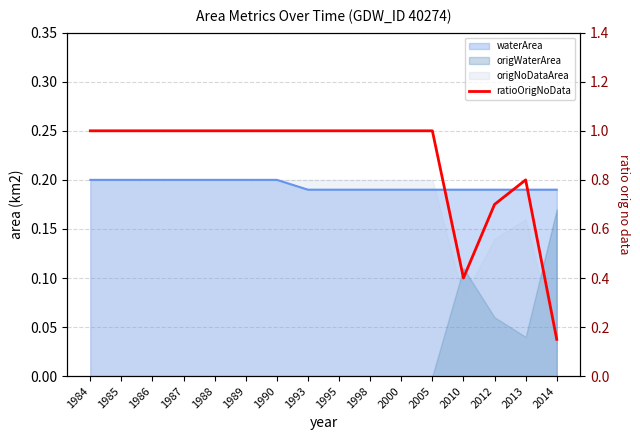

What is the difference between the second highest and second lowest values?

0.6